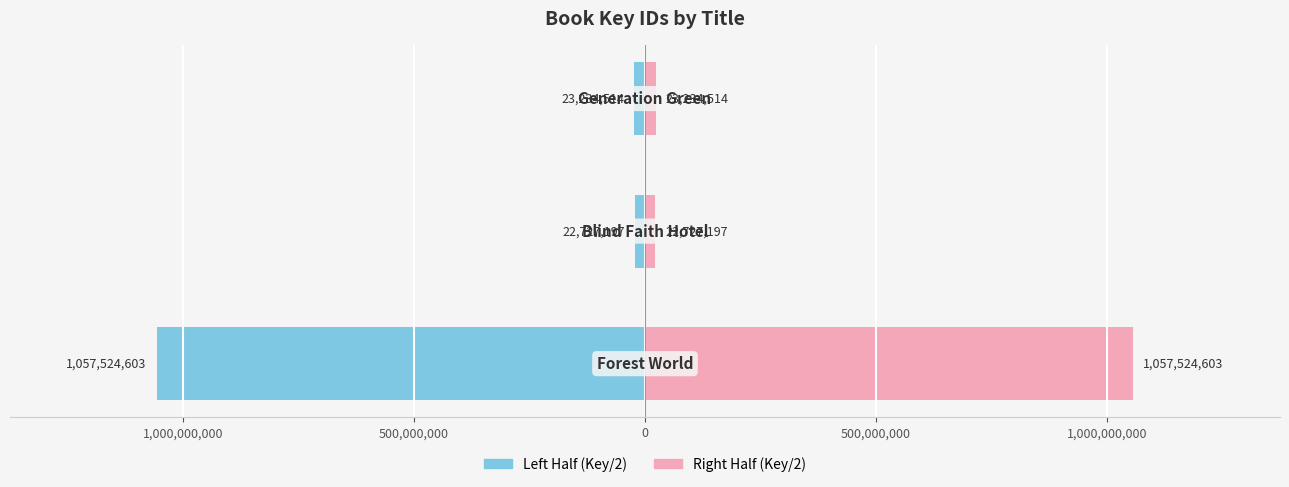

Reading left to right, what are all the values shown in this chart?

Left Half: 1,500,000,000=-1057524603.0	1,000,000,000=-22727197.5	500,000,000=-23234514.0
Right Half: 1,500,000,000=1057524603.0	1,000,000,000=22727197.5	500,000,000=23234514.0